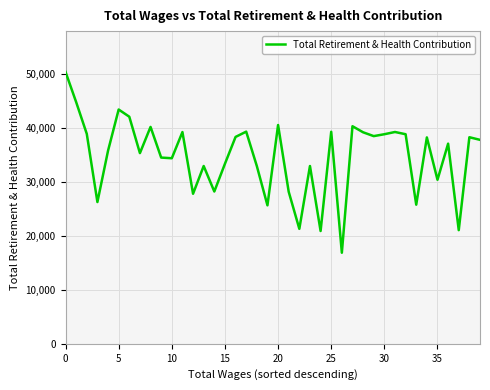

What is the difference between the maximum and second lowest values?

29450